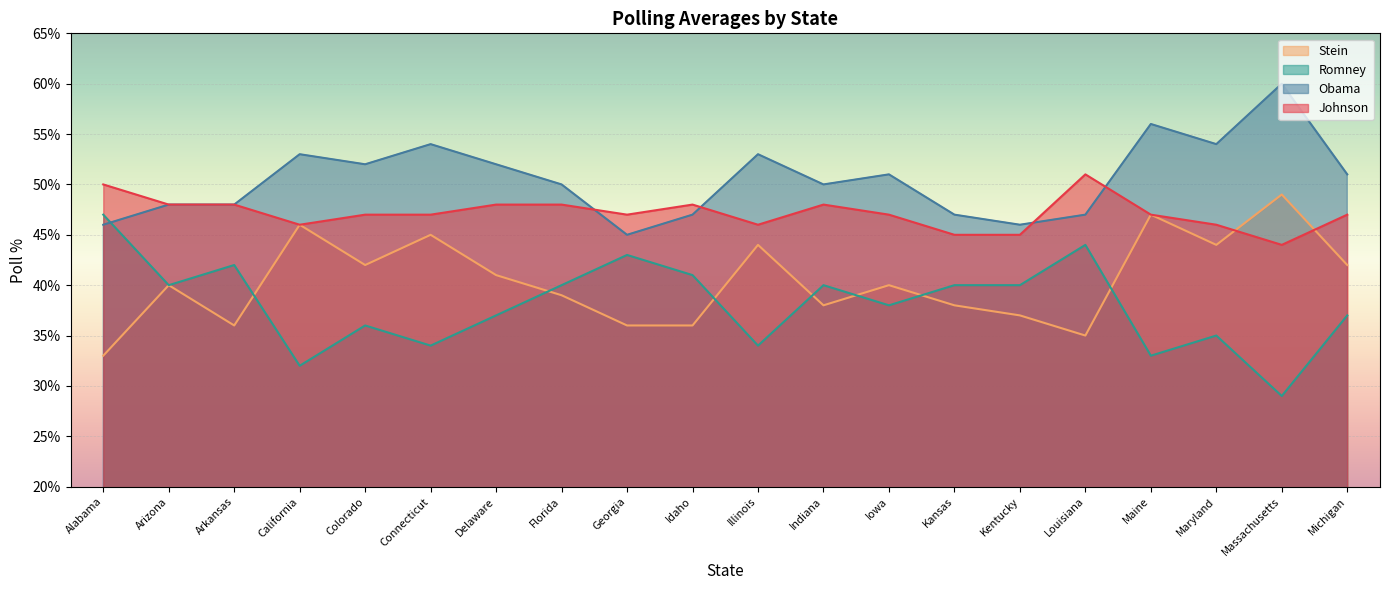

Which series has the largest total across all categories?

Obama